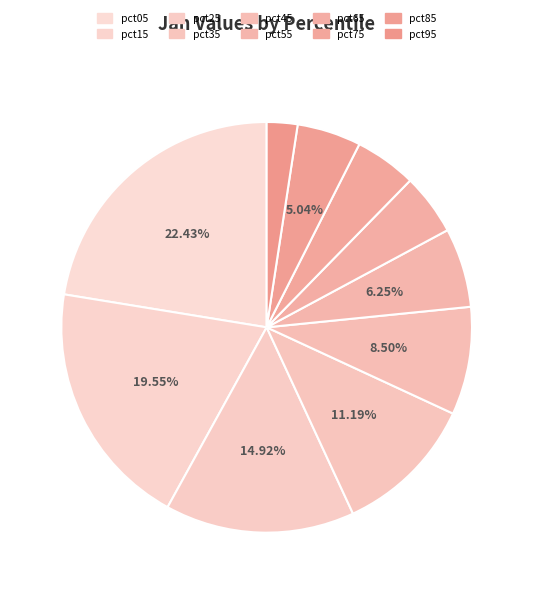

To the nearest percent, what percentage of the pie is pct05?

22%